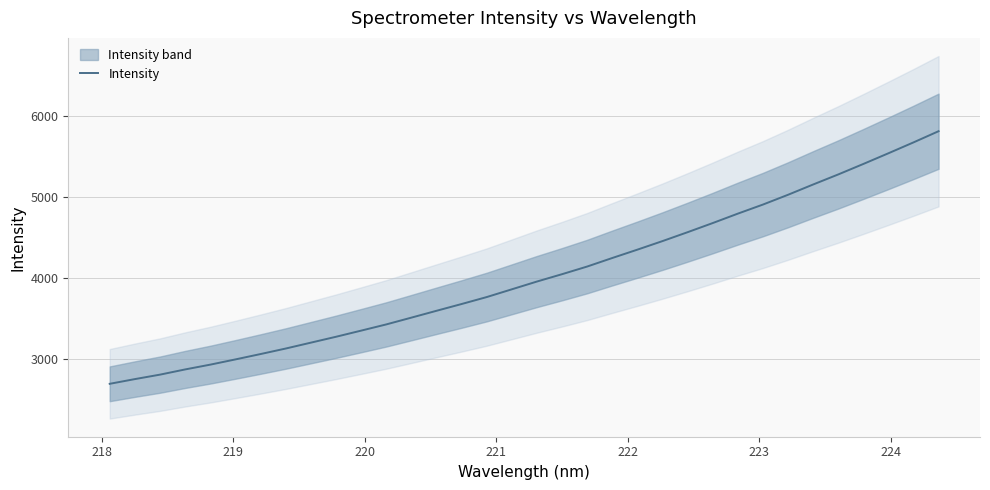

What is the value of the 11th point from the left?

3346.6